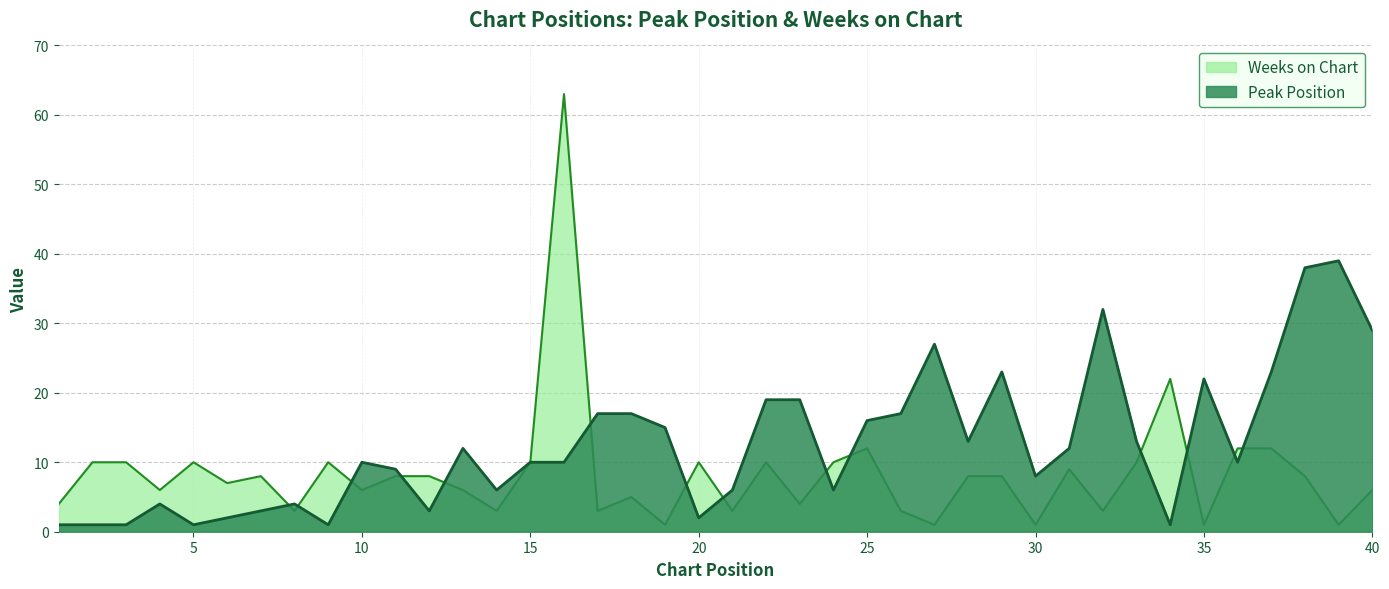

True or false: Peak Position and Weeks on Chart intersect in this chart.

True